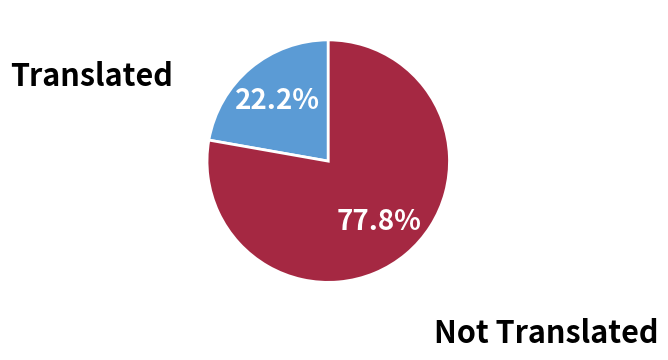

What percentage is NOT represented by Not Translated?

22.2%